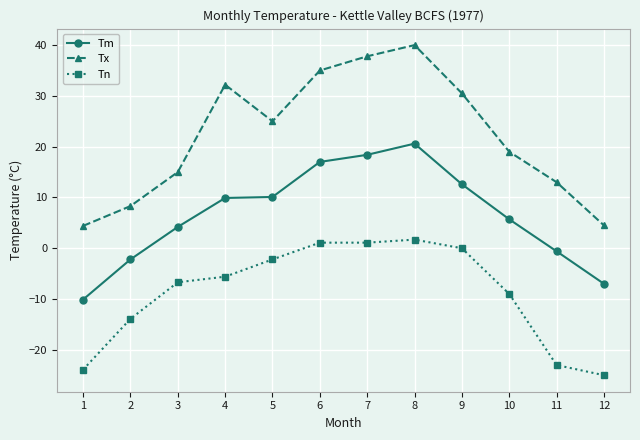

Rank the series at 12 from lowest to highest value.

Tn, Tm, Tx